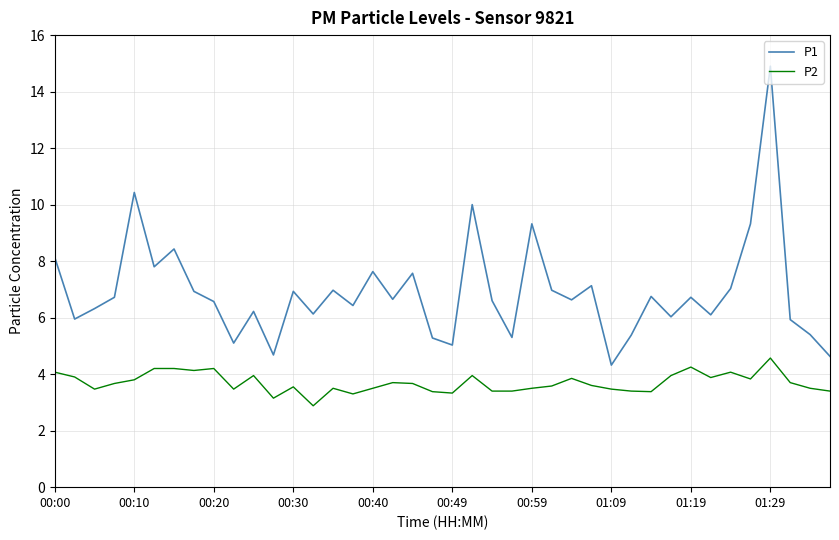

Rank the series by their average value, from highest to lowest.

P1, P2